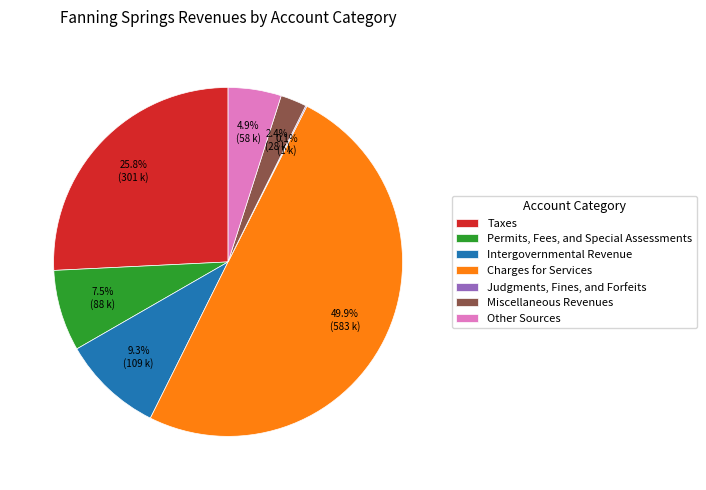

Approximately how many times larger is the value at Permits, Fees, and Special Assessments compared to Intergovernmental Revenue?

0.8